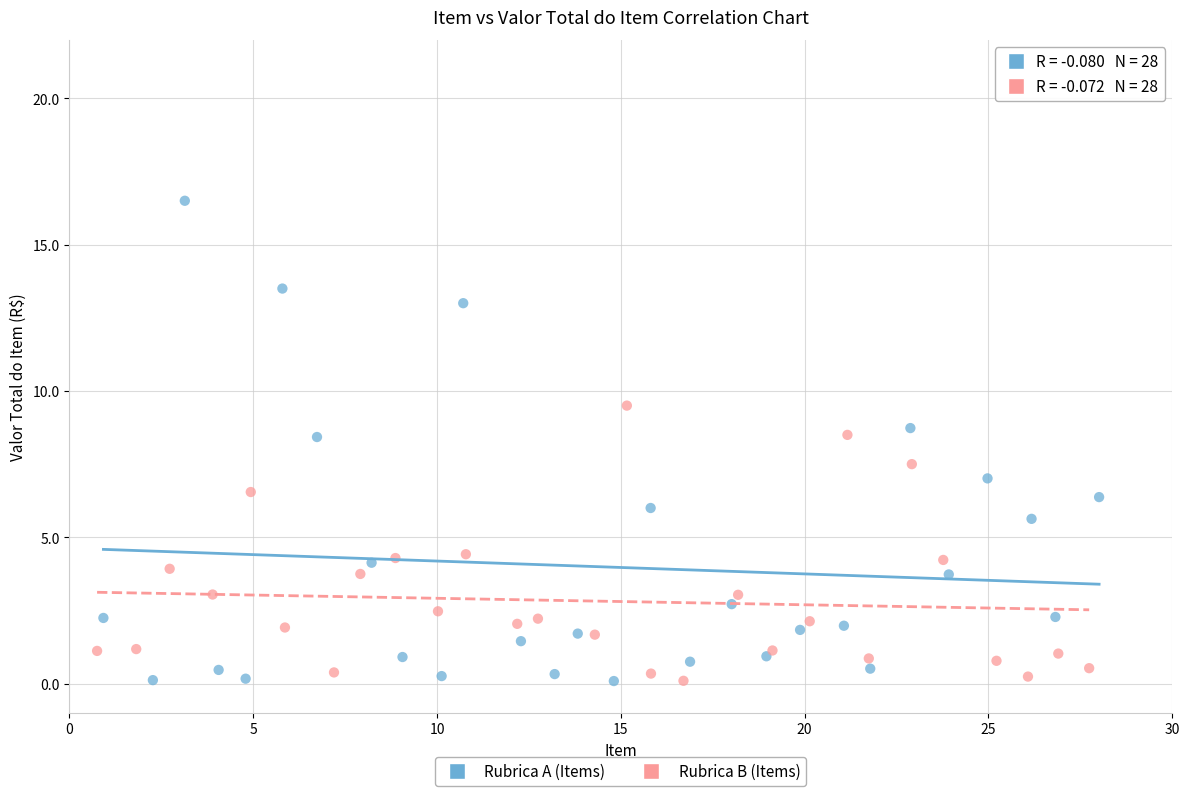

Which series has the widest spread of Y values?

Rubrica A (Items)